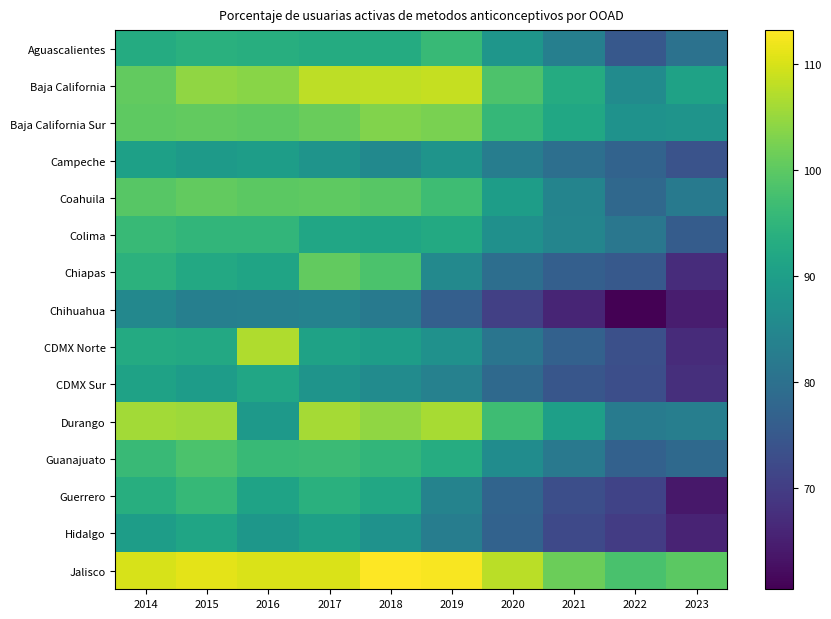

How many data points does each series have?

10